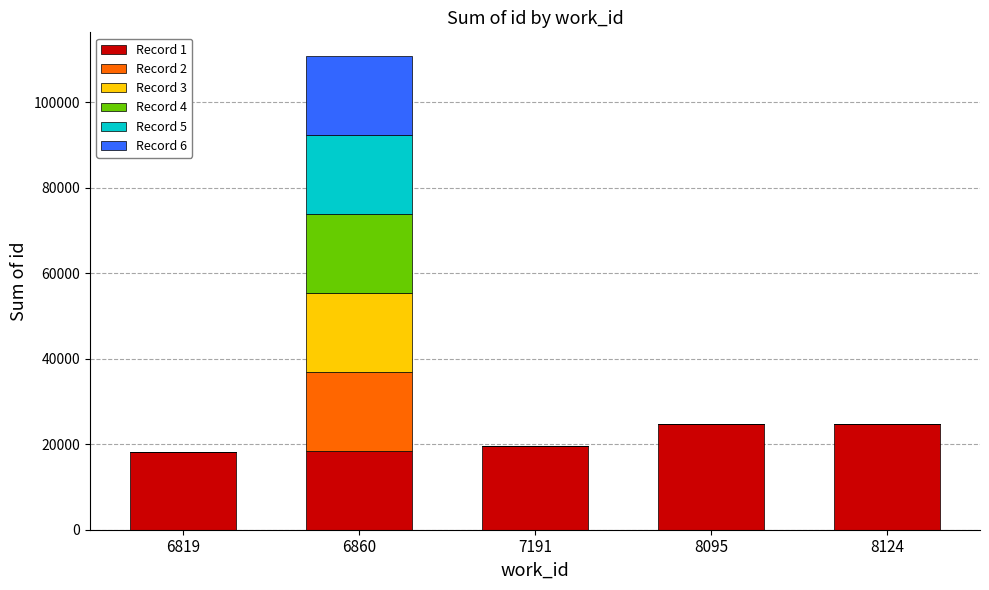

Are the bars horizontal?

No